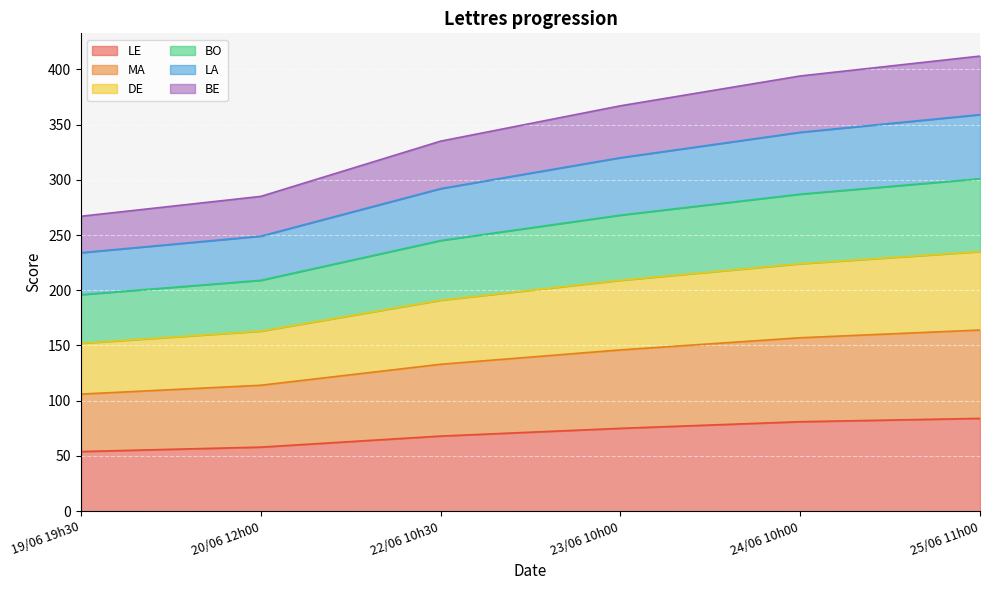

True or false: LE has a value of 75 at 23/06 10h00.

True